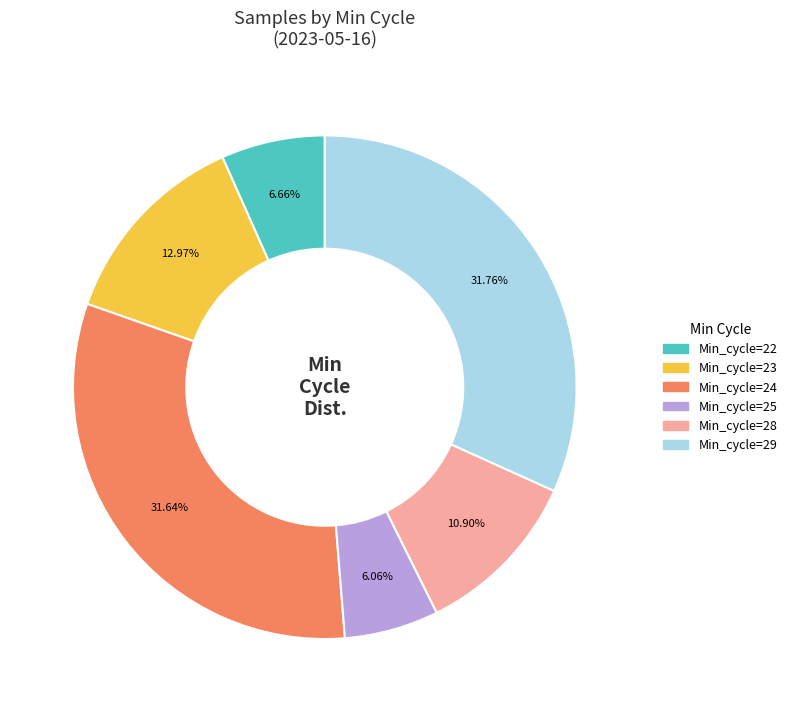

Count the number of slices in the pie.

6